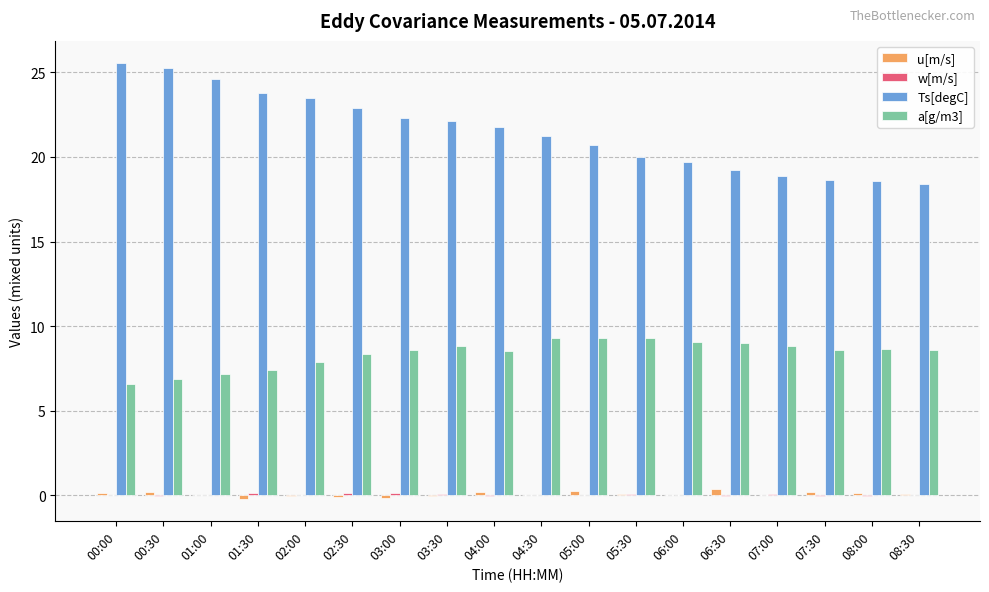

Which series has the largest total across all categories?

Ts[degC]